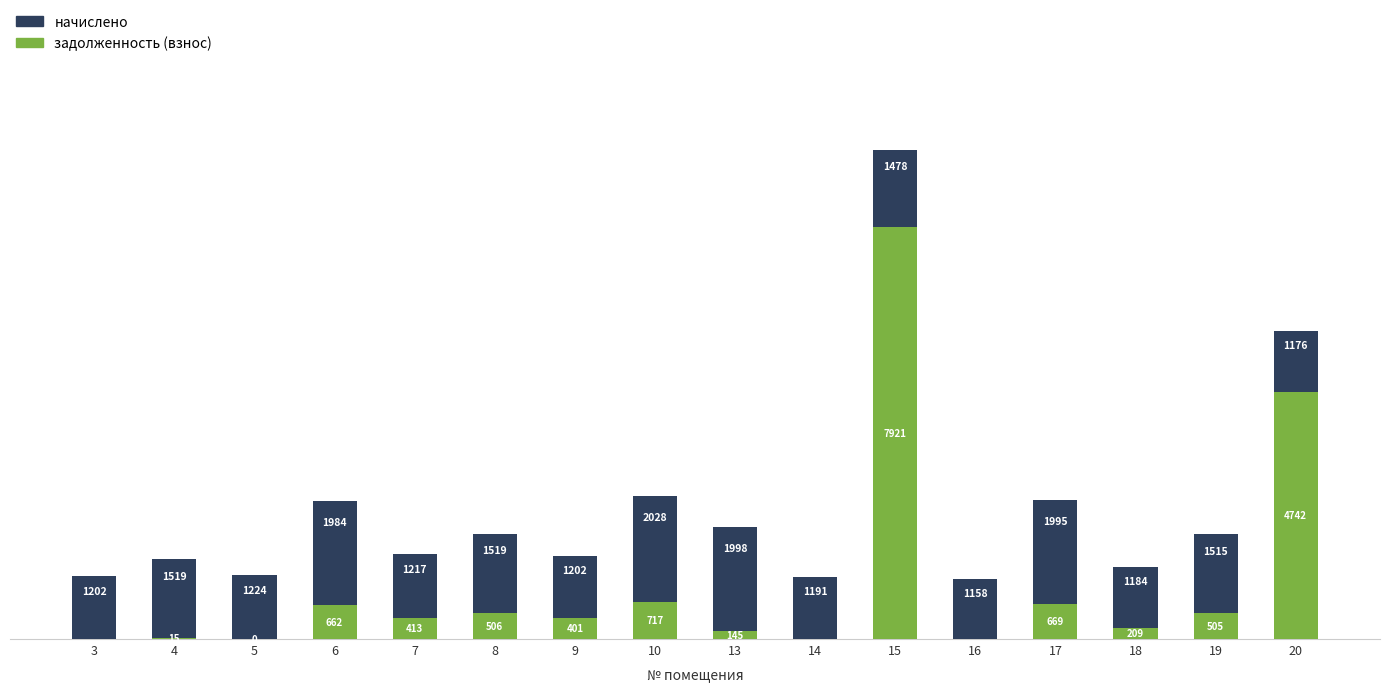

The value of начислено at 20 is 1965.4. True or false?

False